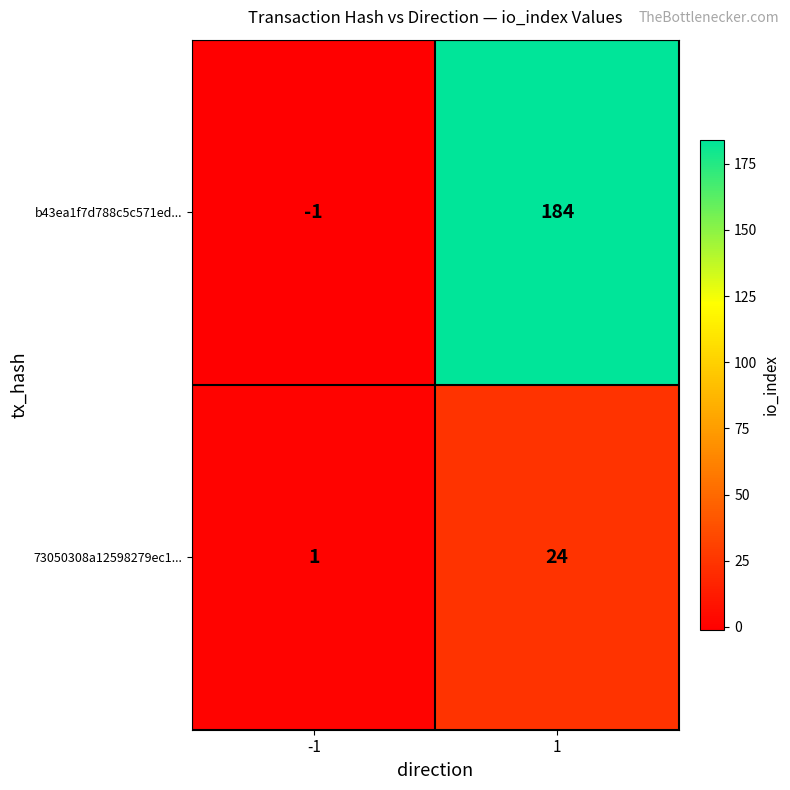

What is the difference between the highest and lowest values at 1?

160